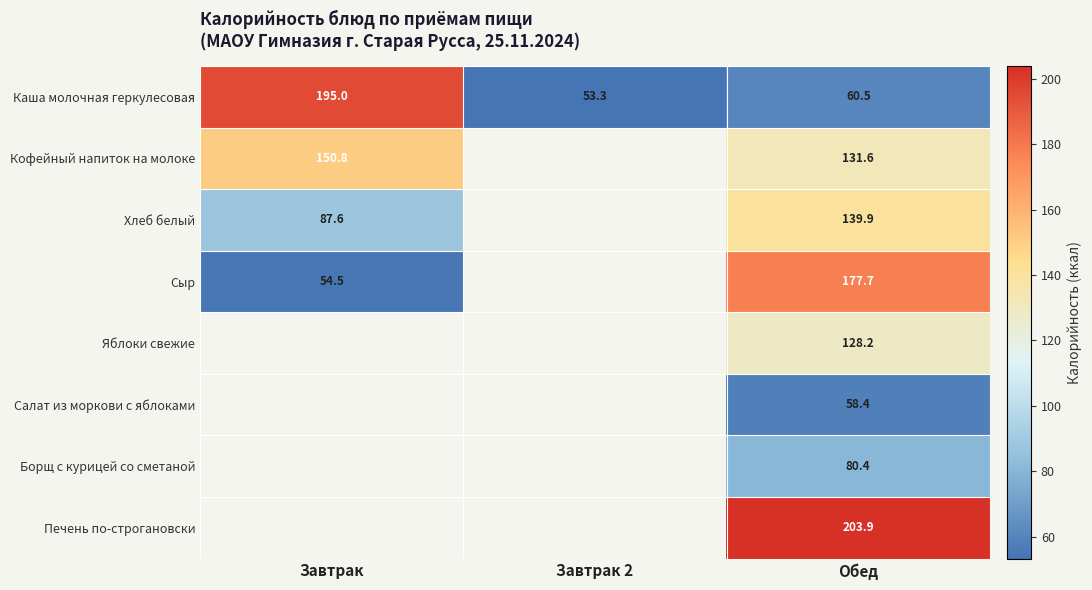

The value of Сыр at Завтрак is 95.4. True or false?

False